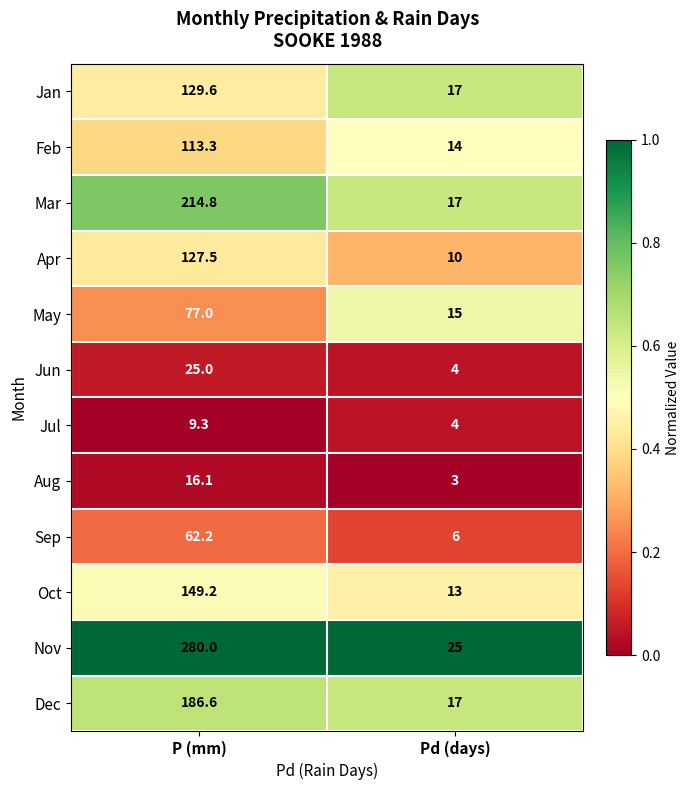

The Nov series shows 280.0 at P (mm). True or false?

True